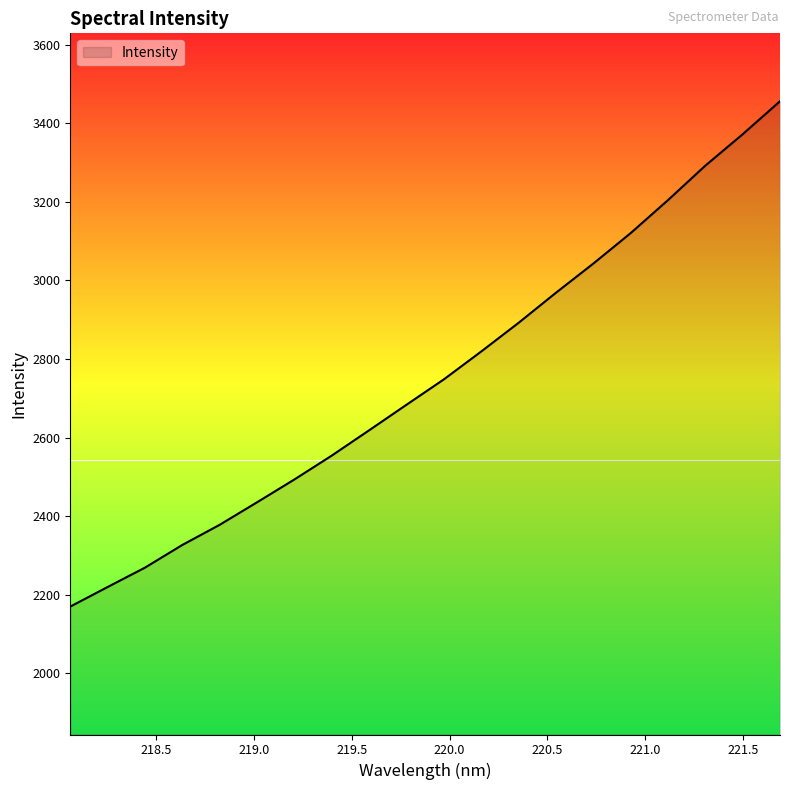

What is the difference between the maximum and second lowest values?

1236.1